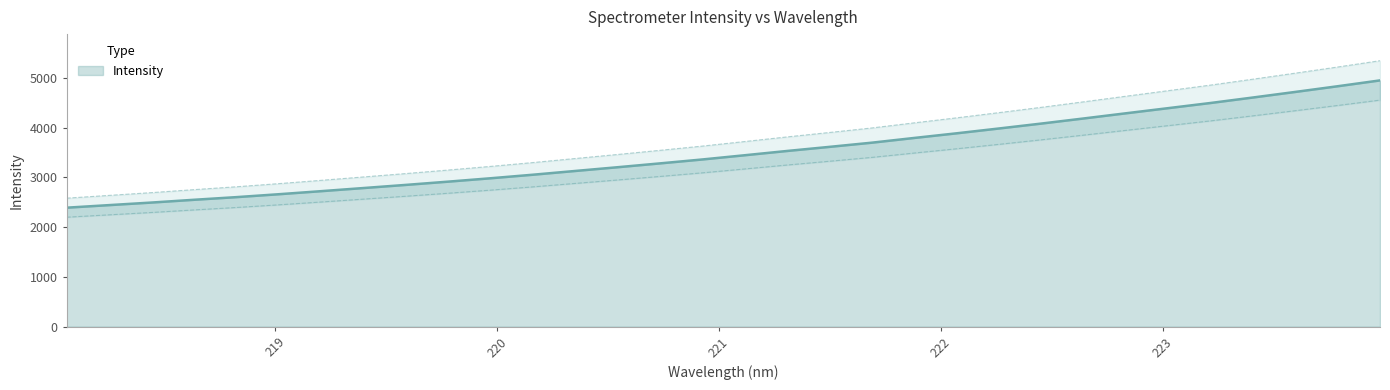

Reading right to left, extract all data points from this chart.

4951.4	4834.0	4719.8	4607.7	4497.7	4394.0	4290.3	4186.2	4083.5	3984.7	3887.7	3794.5	3699.4	3615.1	3532.7	3446.7	3361.9	3283.0	3205.8	3130.6	3055.0	2983.5	2915.6	2850.0	2786.9	2723.9	2662.3	2603.8	2550.4	2494.9	2443.3	2391.8